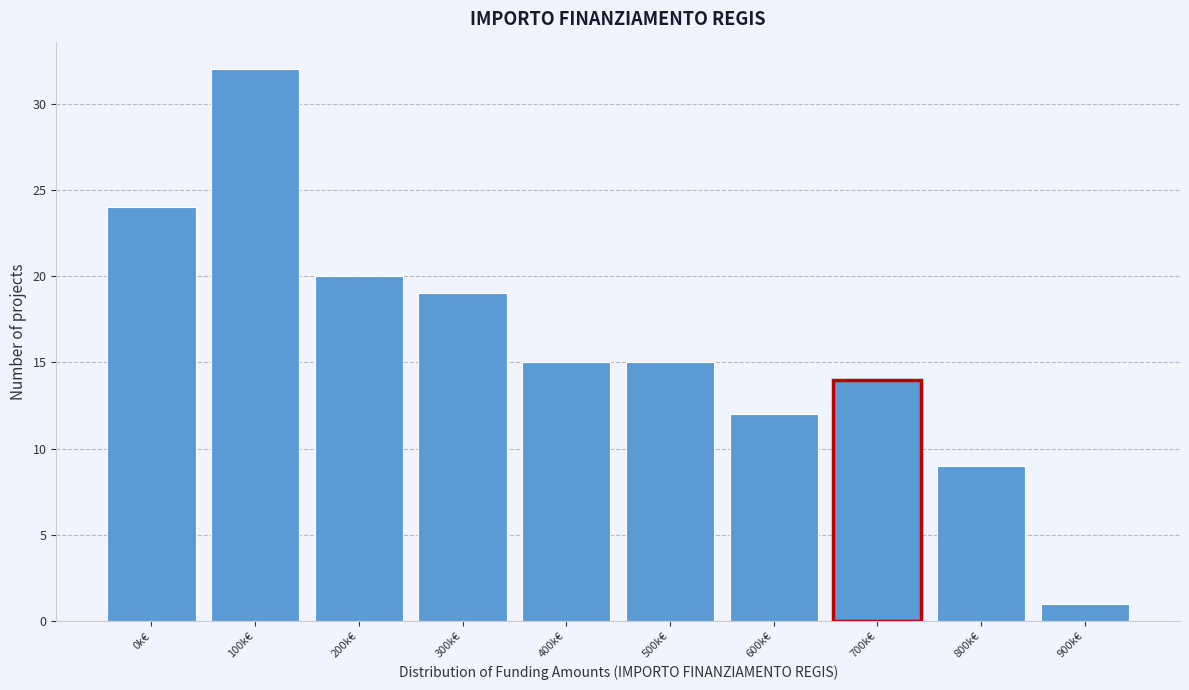

Reading left to right, what are all the values shown in this chart?

0k€=24	100k€=32	200k€=20	300k€=19	400k€=15	500k€=15	600k€=12	700k€=14	800k€=9	900k€=1